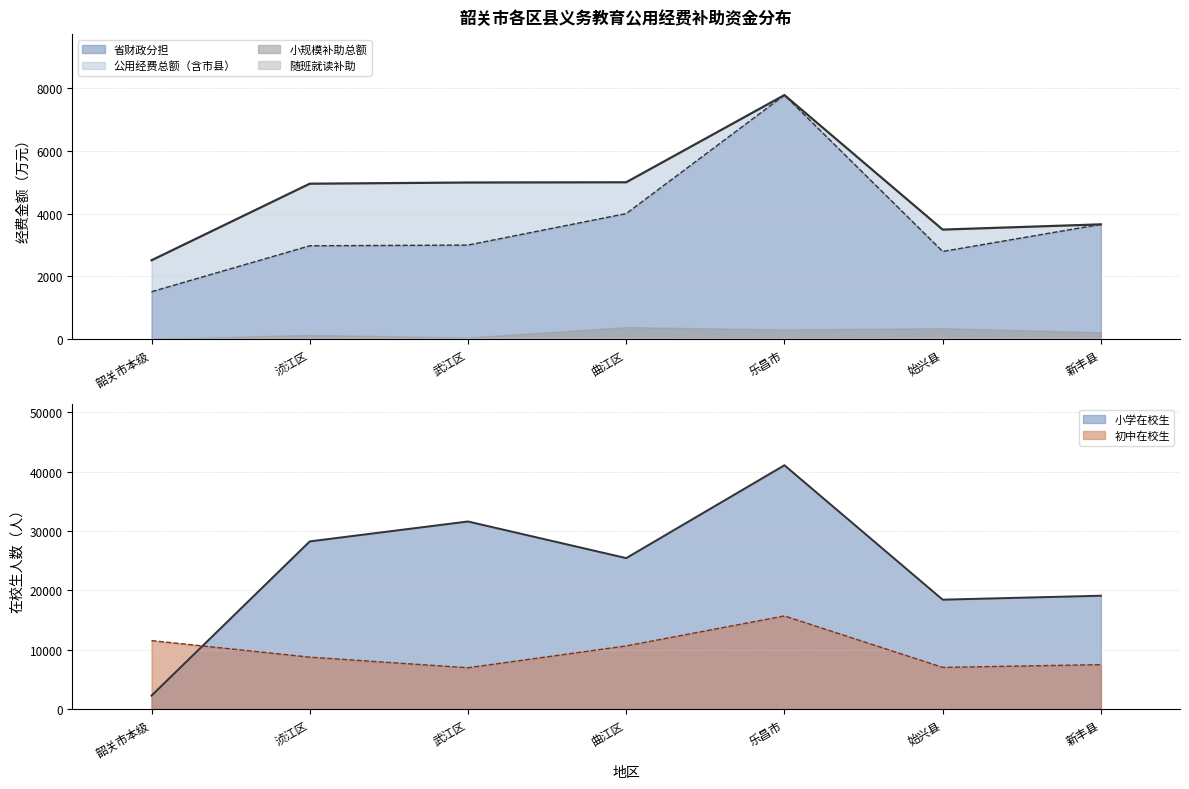

What is the value of the 省财政分担 point at the 4th from the left?

4002